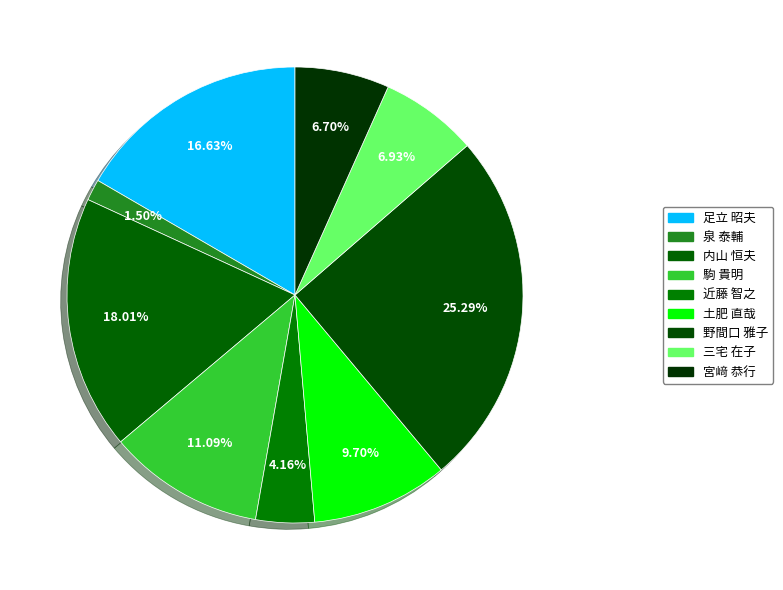

What is the smallest slice in the pie chart?

泉 泰輔